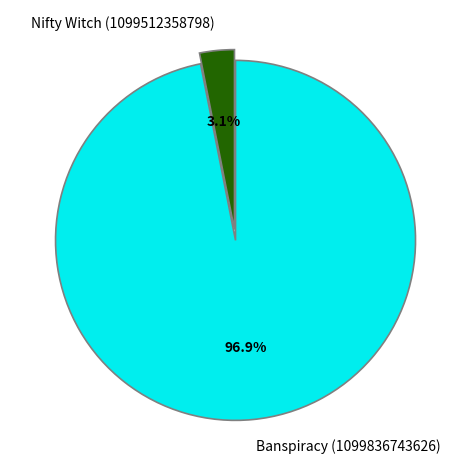

What is the largest slice in the pie chart?

Banspiracy (1099836743626)